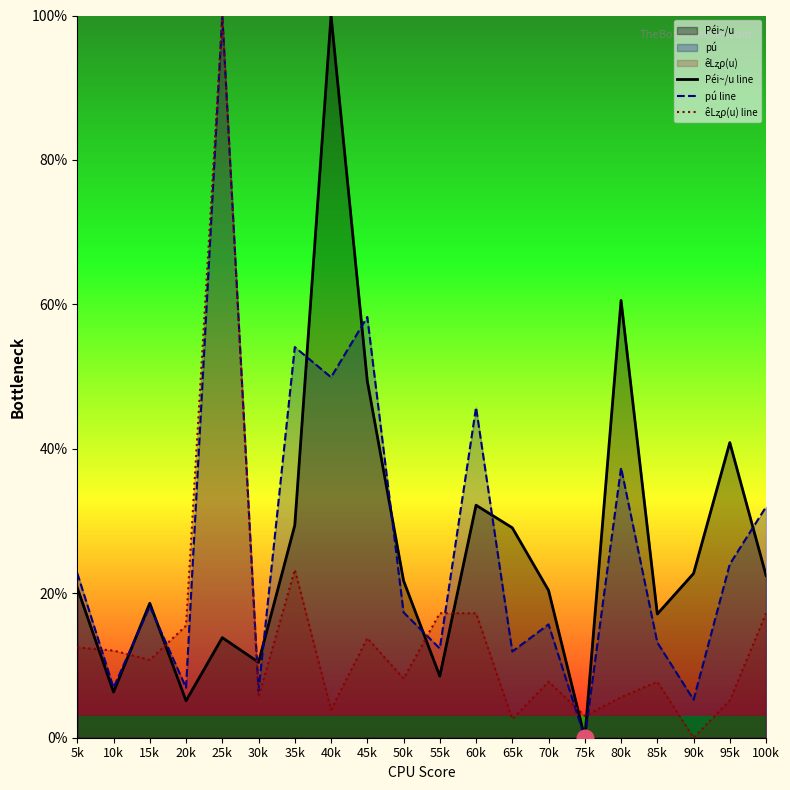

How many lines are shown in the chart?

3